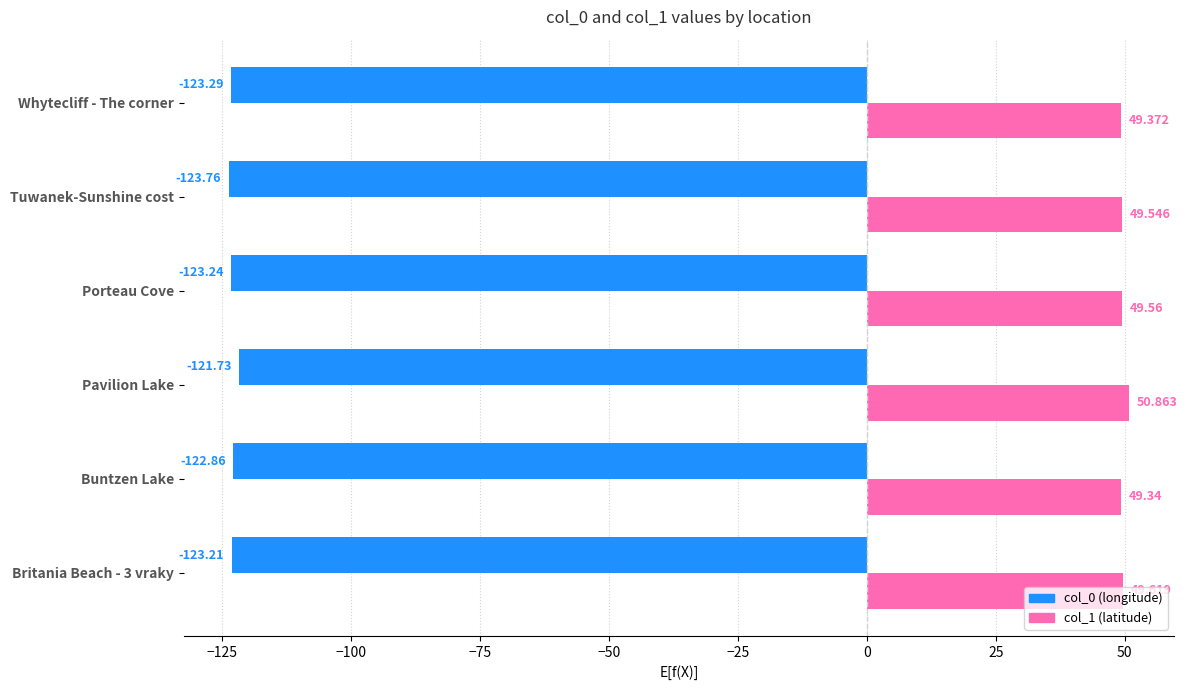

At which category is the sum across all series the highest?

Pavilion Lake